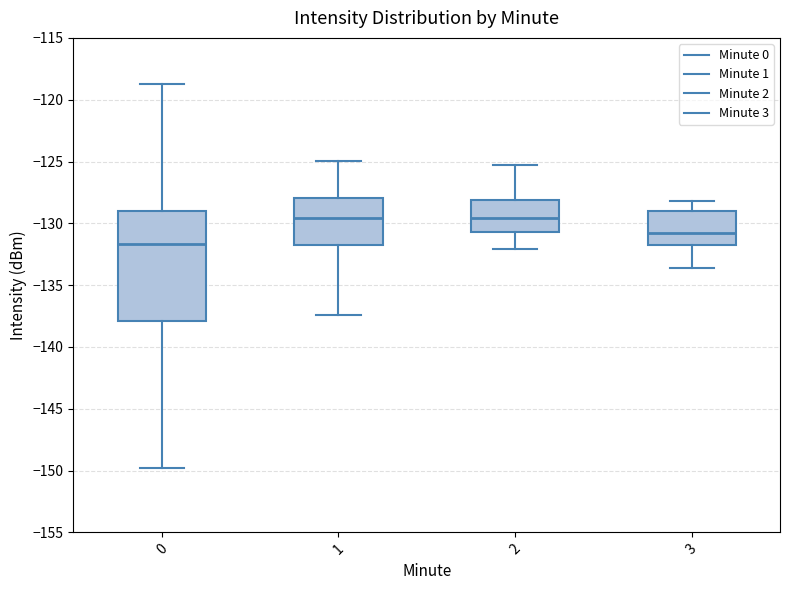

Reading left to right, read every box against the y-axis: the position of its median line, the range the box covers, and the ends of its whiskers. The values are not printed on the chart, so give them approximately, as read against the axis.

0: median -131.5, box -138.0 to -129.0, whiskers -150.0 to -118.5
1: median -129.5, box -131.5 to -128.0, whiskers -137.5 to -125.0
2: median -129.5, box -130.5 to -128.0, whiskers -132.0 to -125.5
3: median -130.5, box -132.0 to -129.0, whiskers -133.5 to -128.0